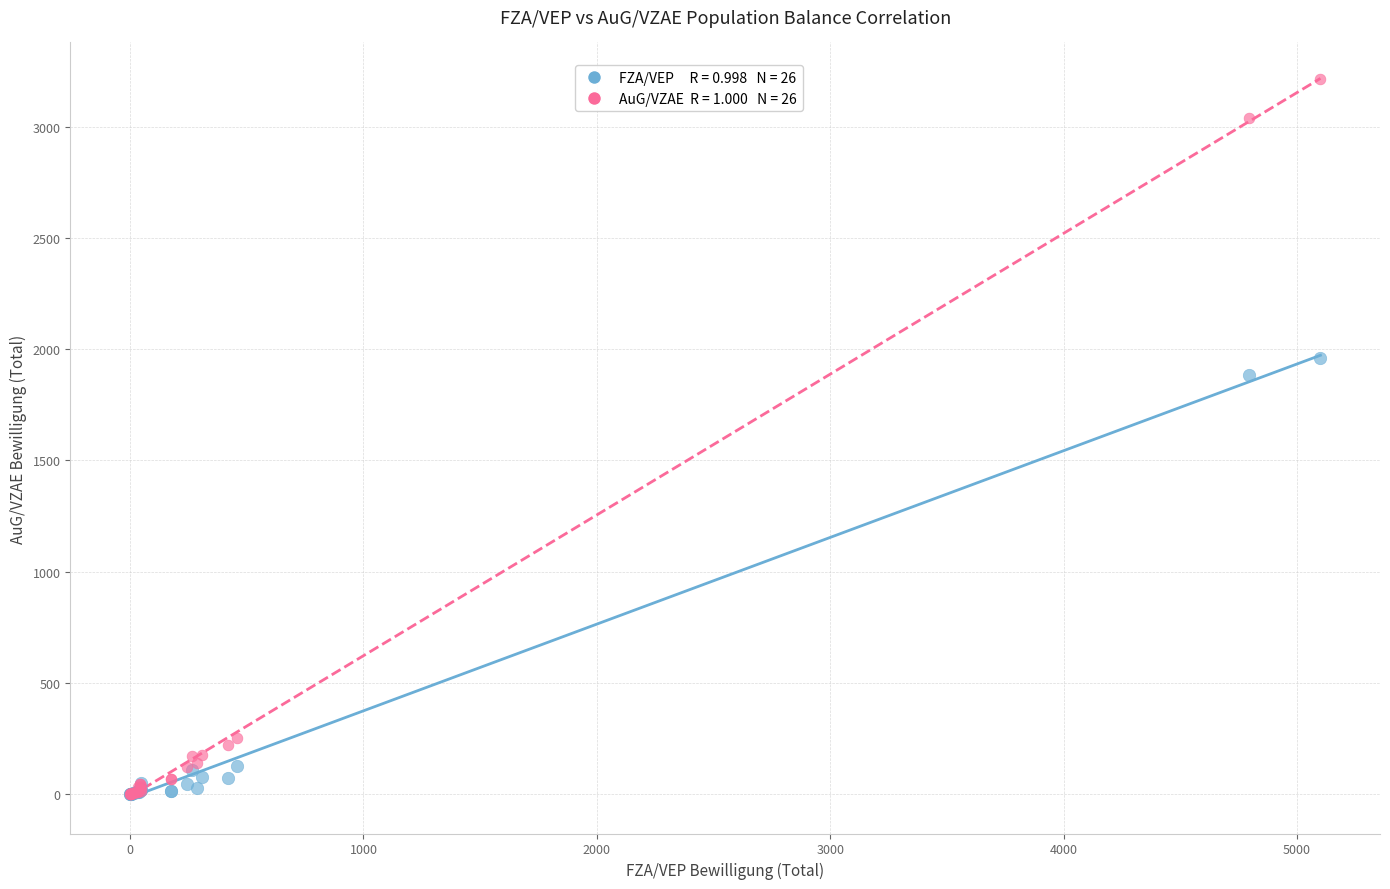

Across all series, what Y value is closest to 1606?

1882